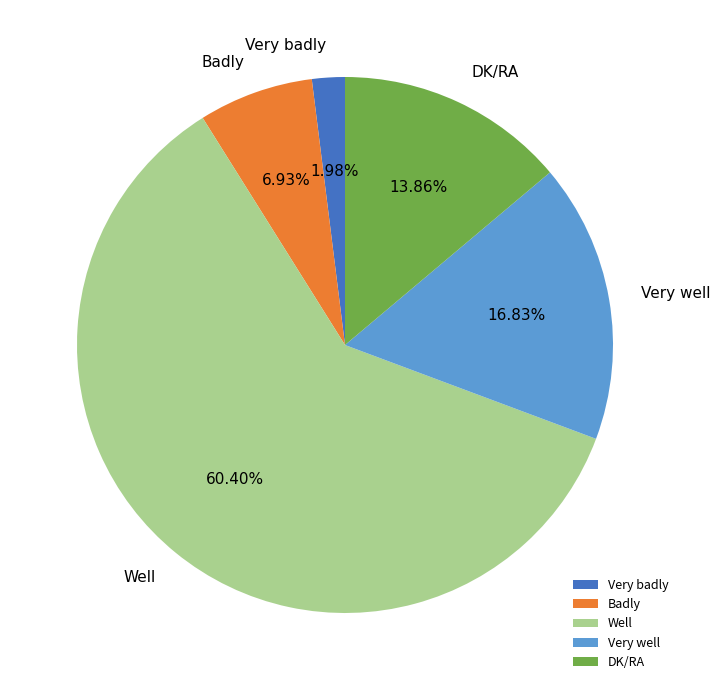

To the nearest percent, what percentage of the pie is Very badly?

2%